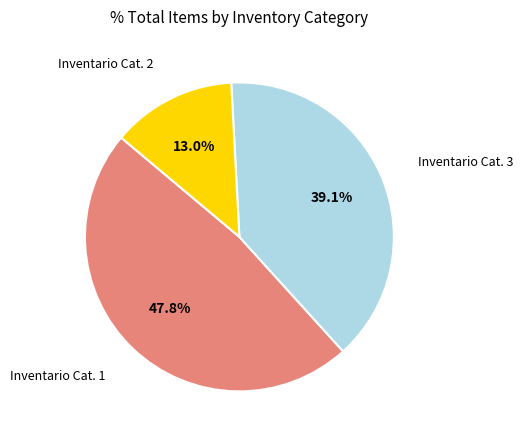

Does any single category account for the majority?

No